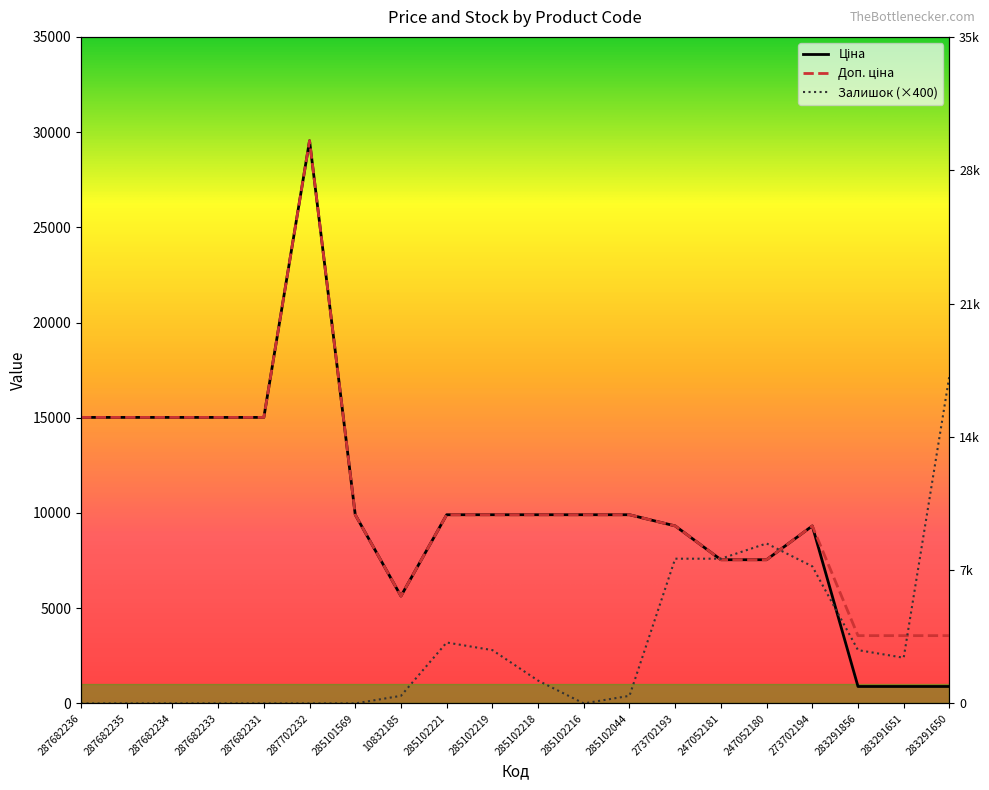

How many positive values does the Залишок series have?

12